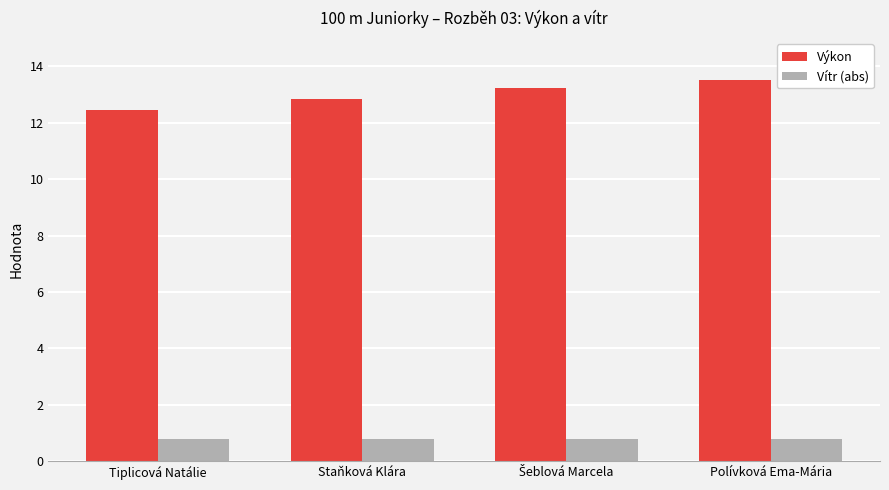

What are all the series names shown in the legend?

Výkon, Vítr (abs)